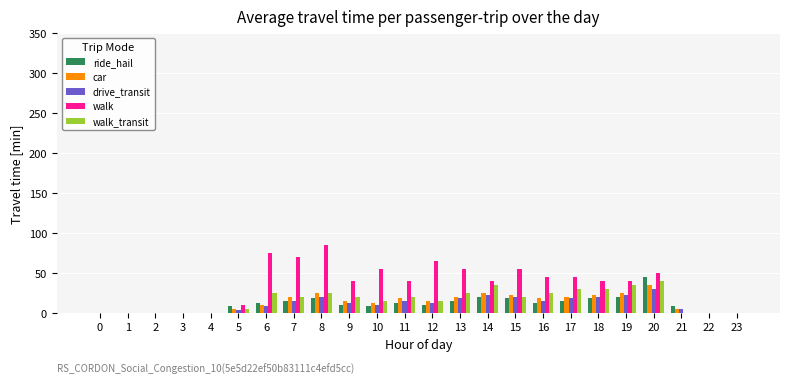

What is the sum of the walk values at 19 and 6?

115